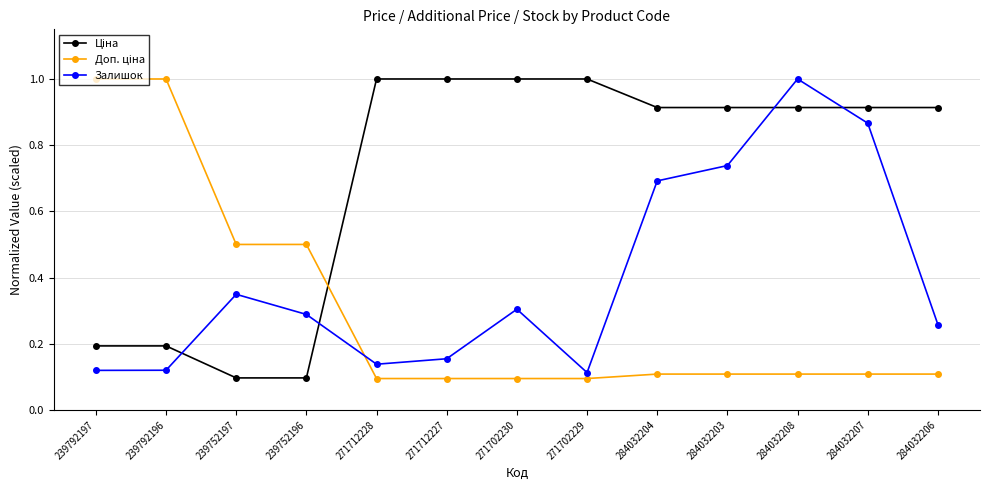

What is the greatest value displayed?

1.0